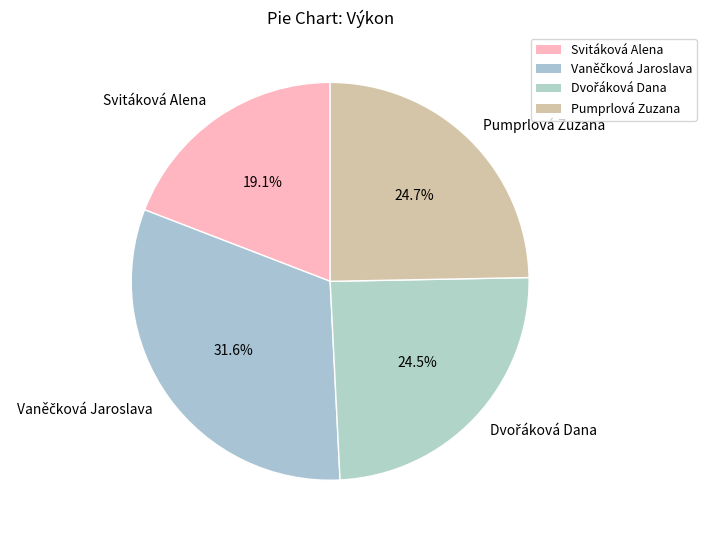

What percentage is NOT represented by Svitáková Alena?

80.9%